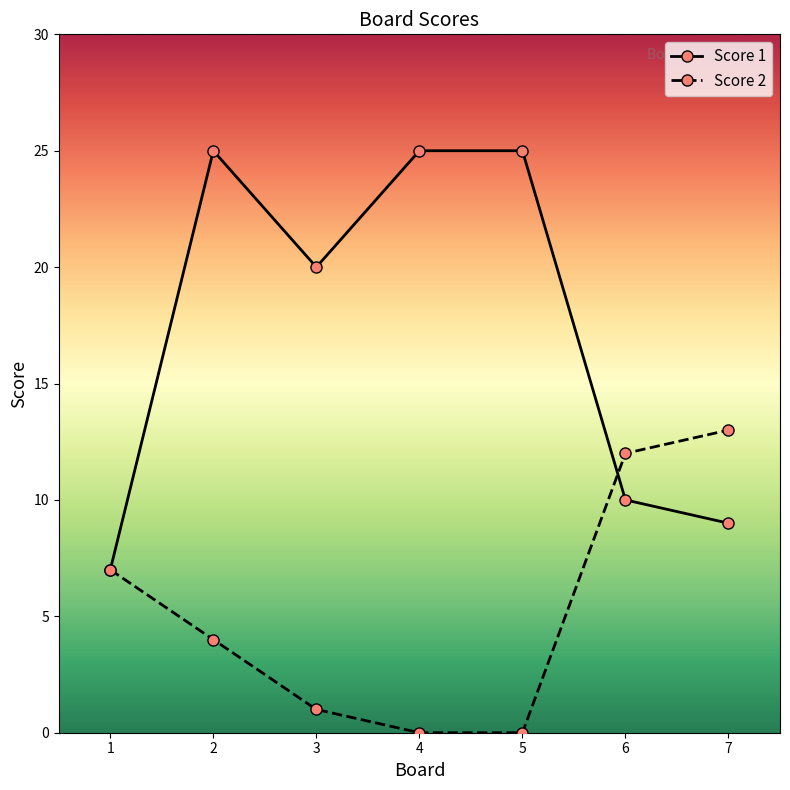

At which category is the sum across all series the highest?

2